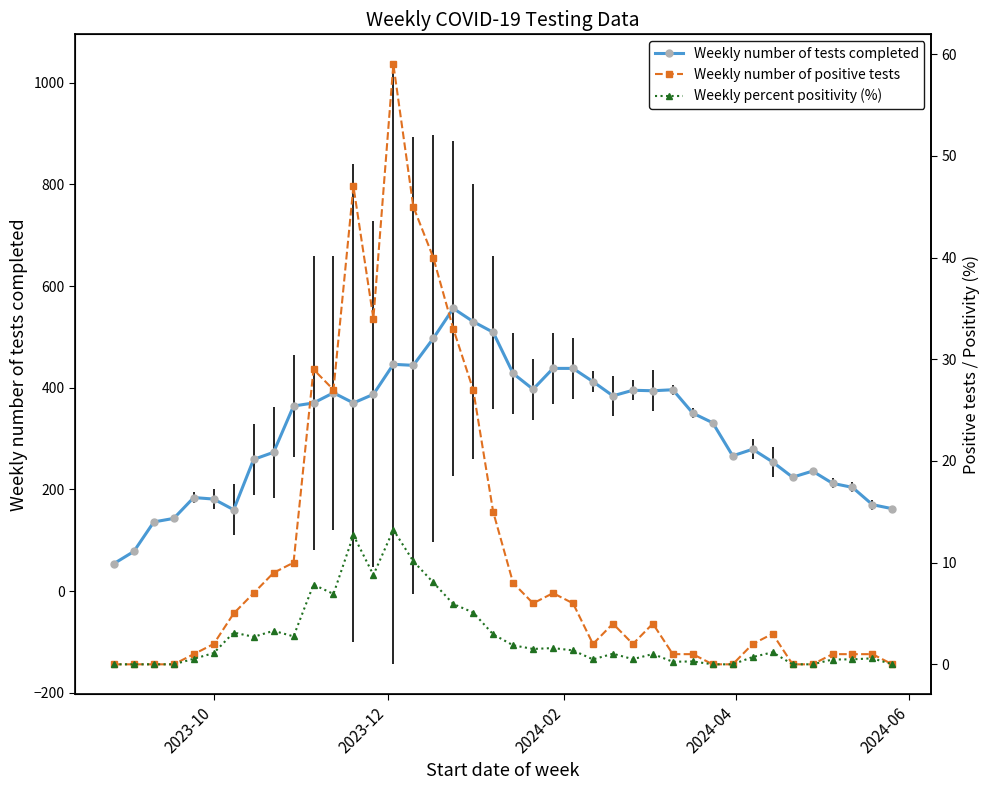

True or false: Weekly number of tests completed has more than 1 points higher than both neighbors.

True